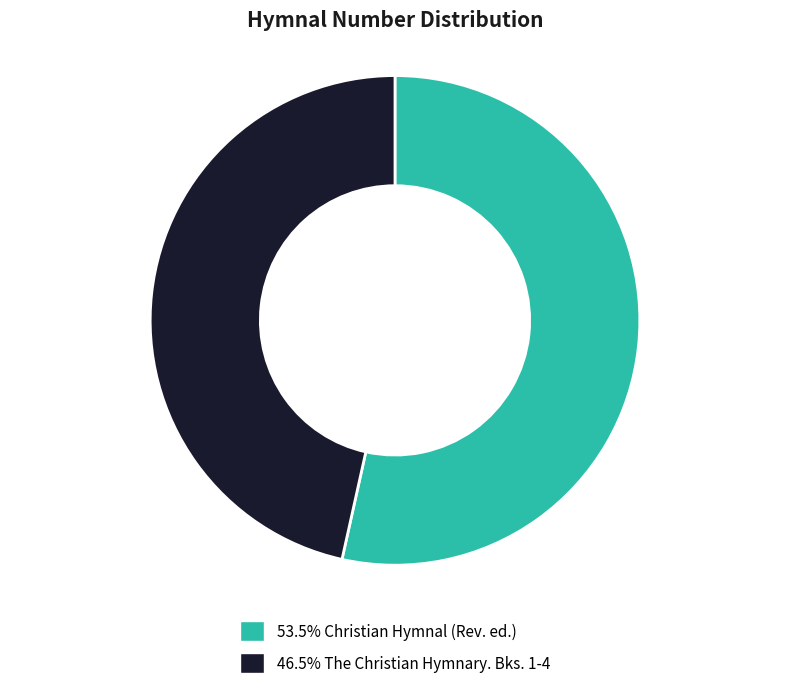

What is the ratio of the value at 46.5% The Christian Hymnary. Bks. 1-4 to the value at 53.5% Christian Hymnal (Rev. ed.)?

0.9